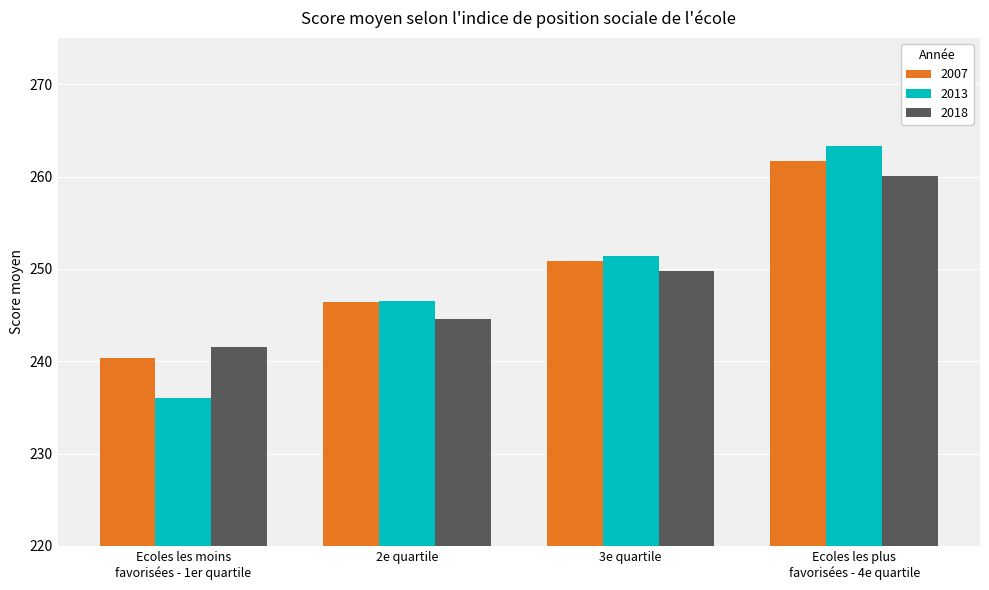

What is the label of the 2nd bar from the right?

3e quartile